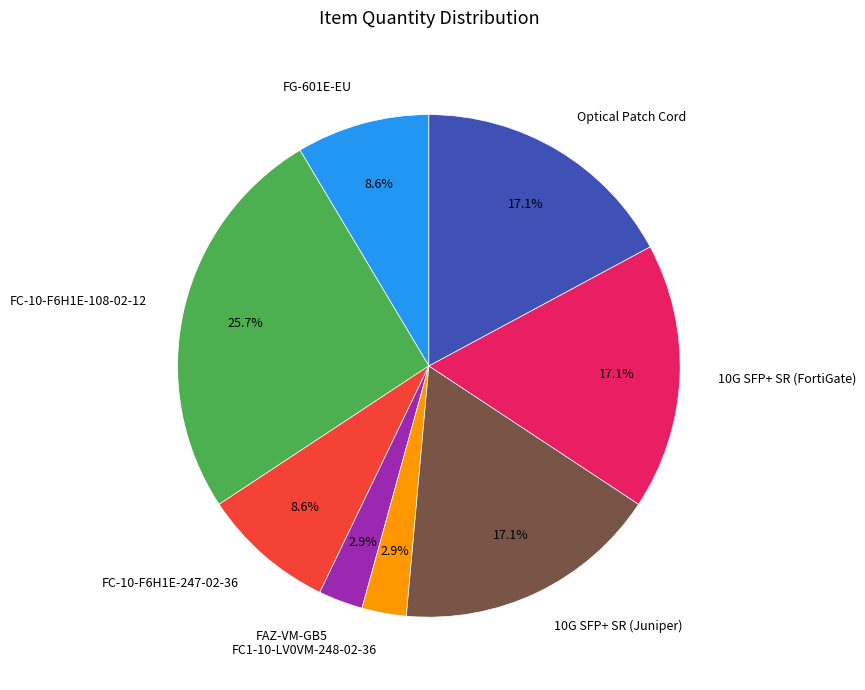

What is the largest slice in the pie chart?

FC-10-F6H1E-108-02-12